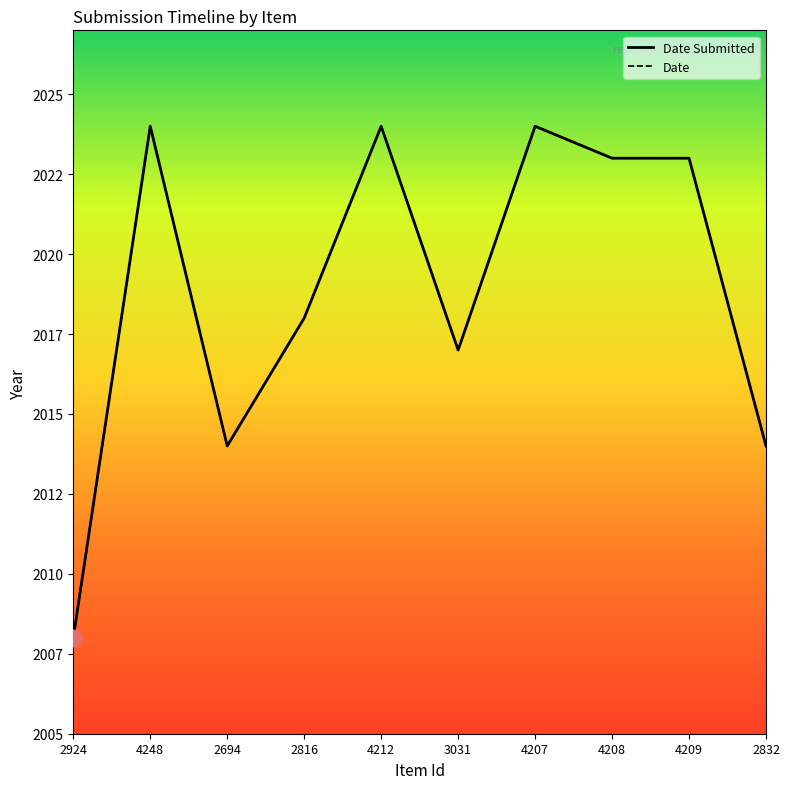

What is the maximum value shown in the chart?

2024